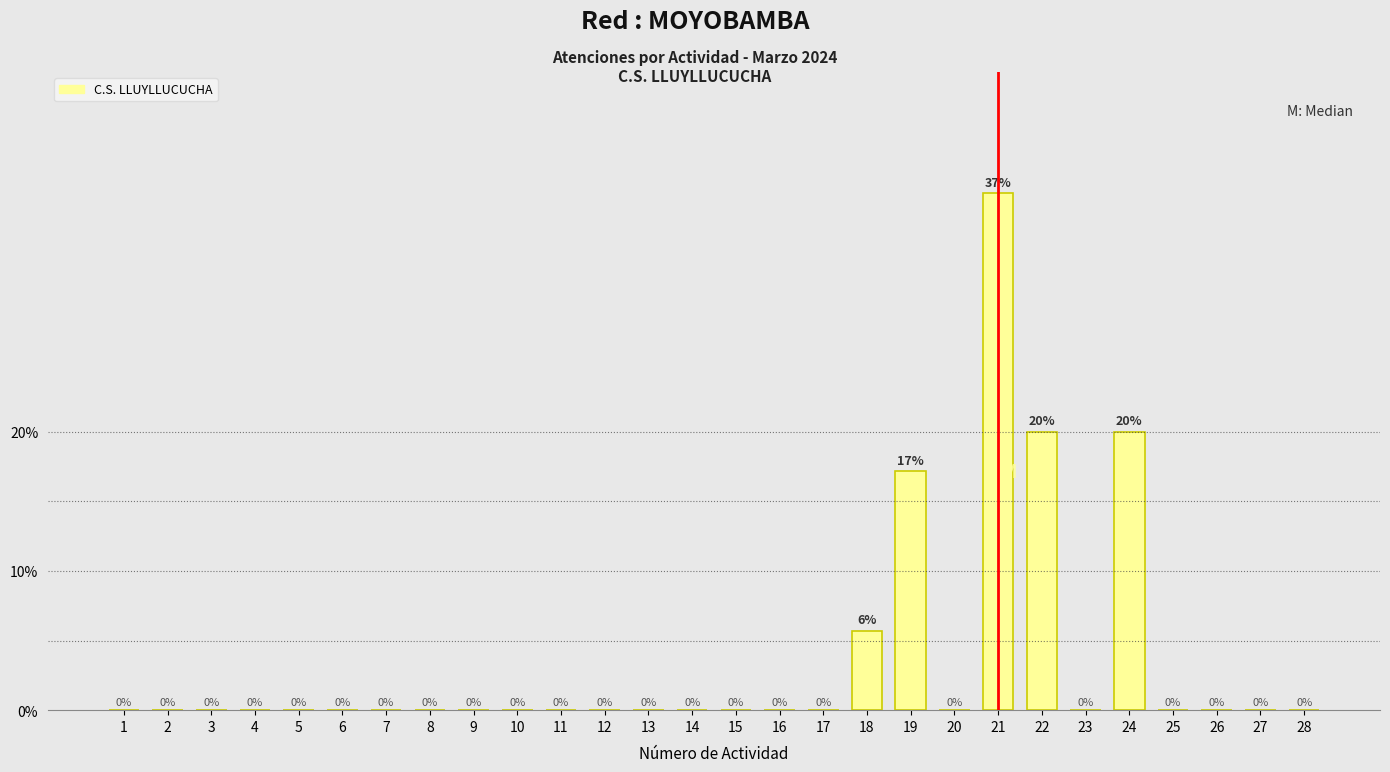

Which label corresponds to the largest value in the chart?

21